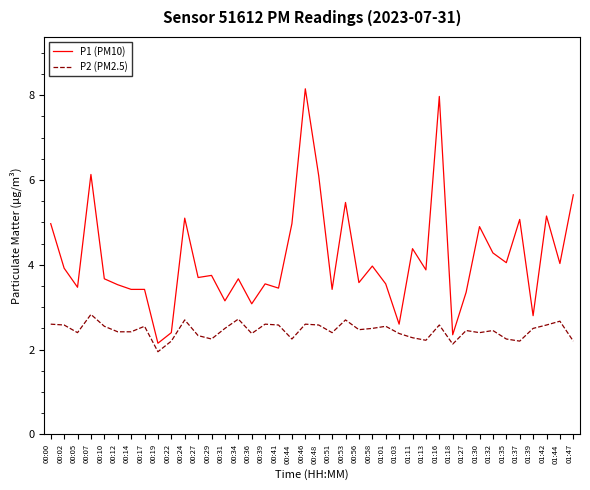

What is the highest value of the P2 (PM2.5) series?

2.8